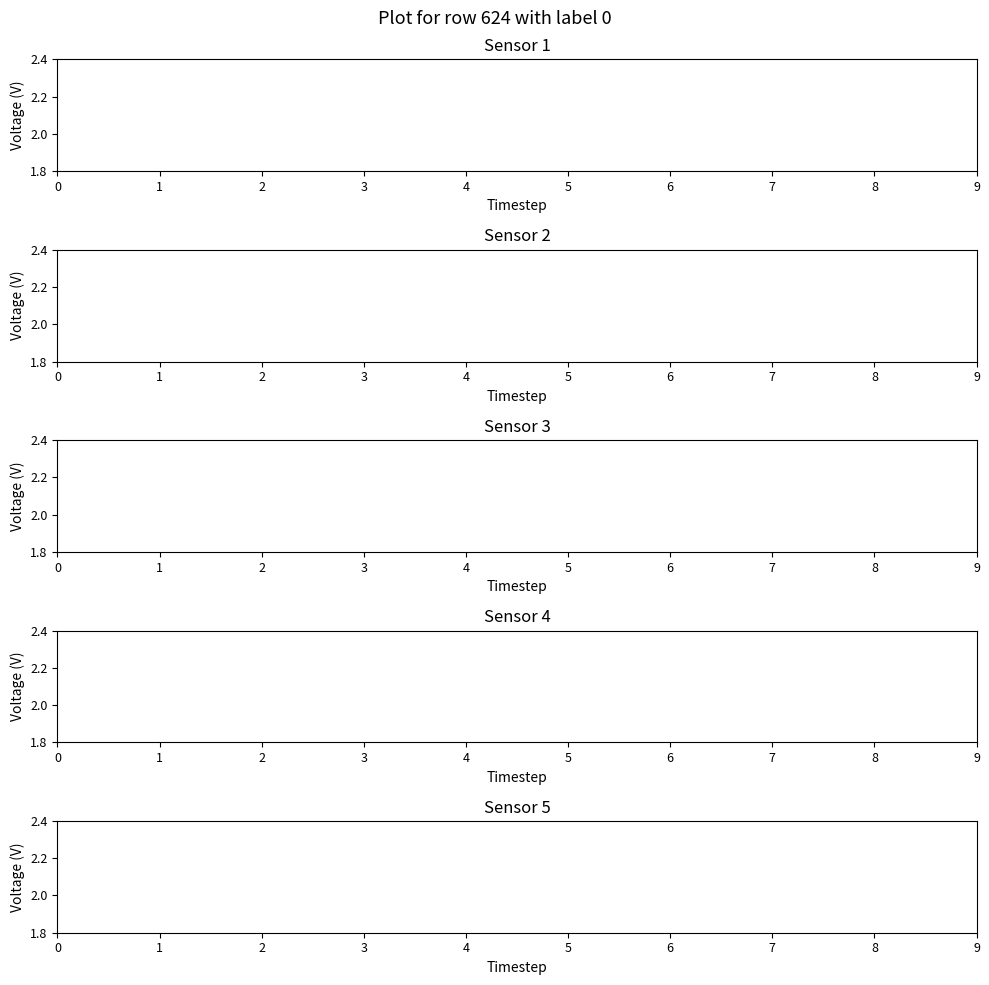

Does the chart display data point markers on the line(s)?

No